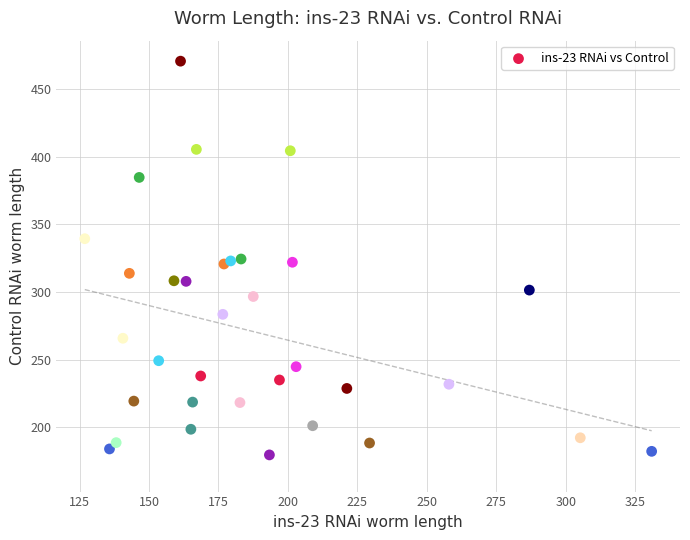

What is the range of Y values (max minus min)?

302.9